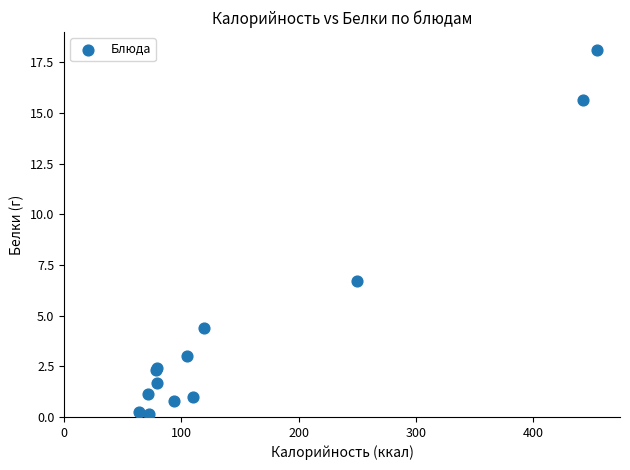

What Y value in the scatter plot is closest to 9?

6.7